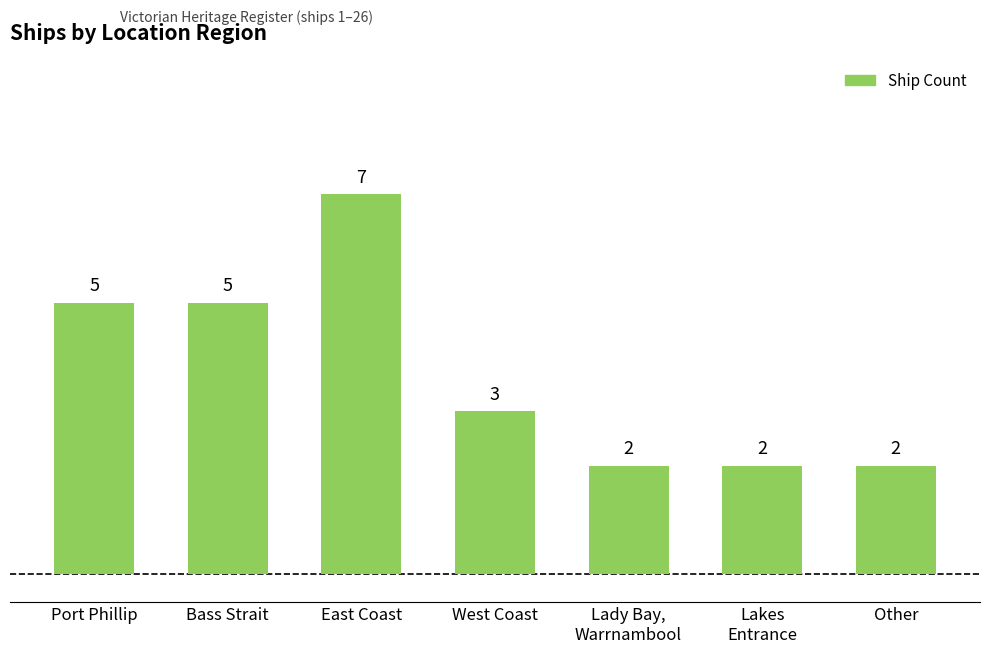

Reading left to right, what are all the values shown in this chart?

5	5	7	3	2	2	2